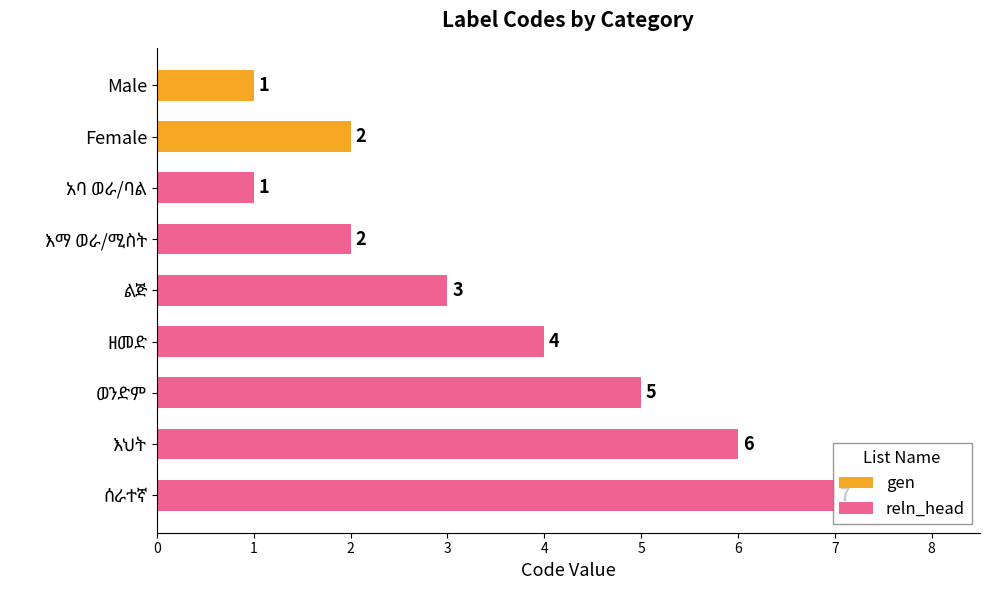

What is the average value?

3